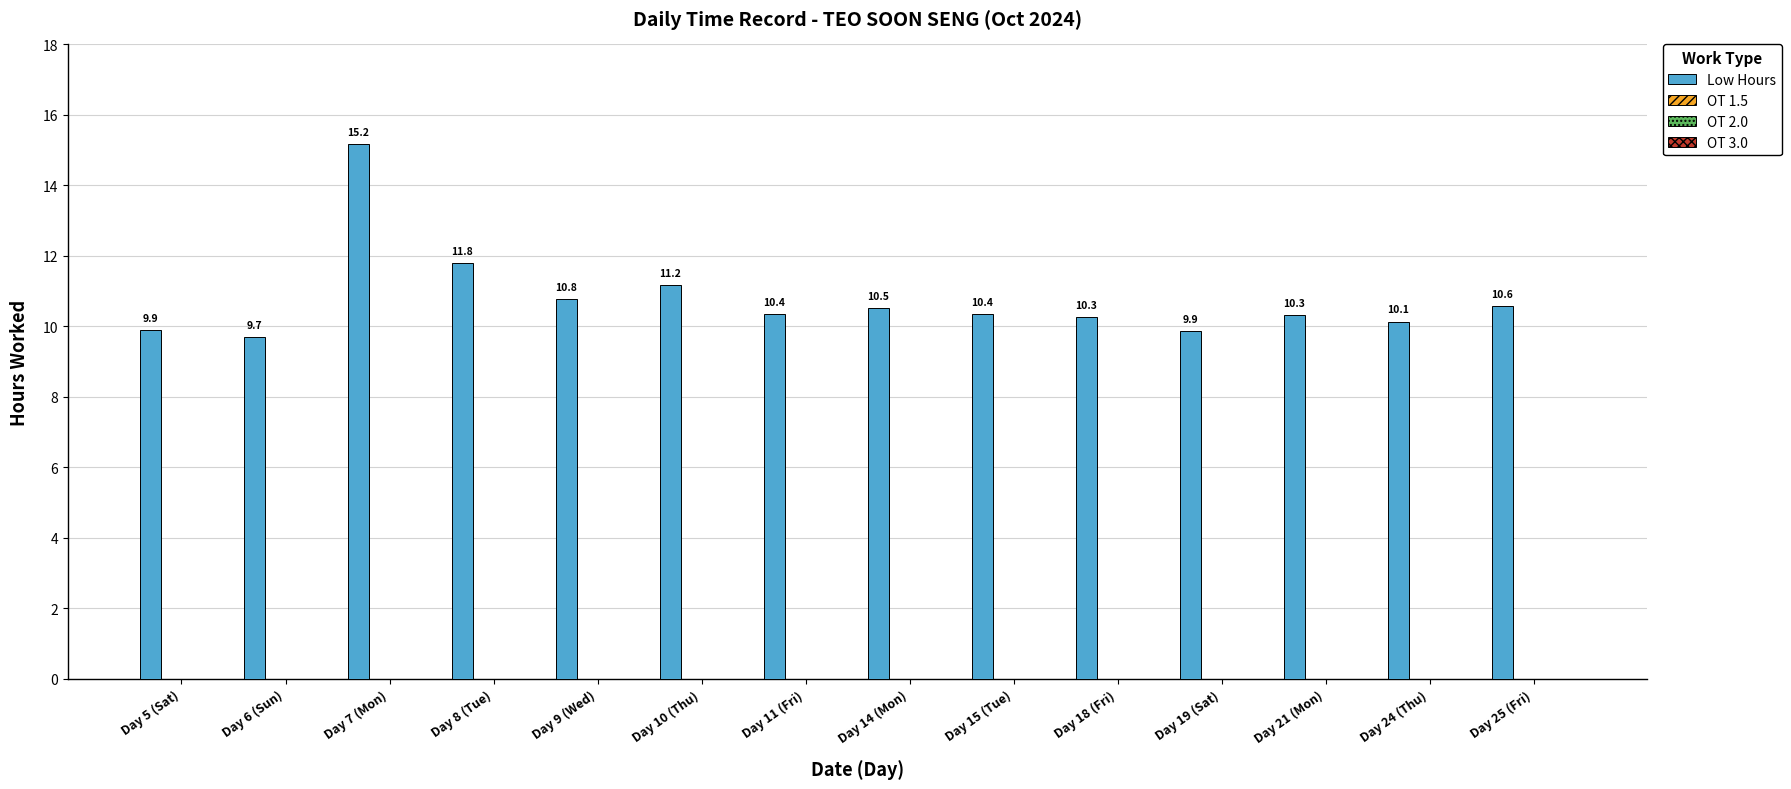

How many bars are there in total?

14